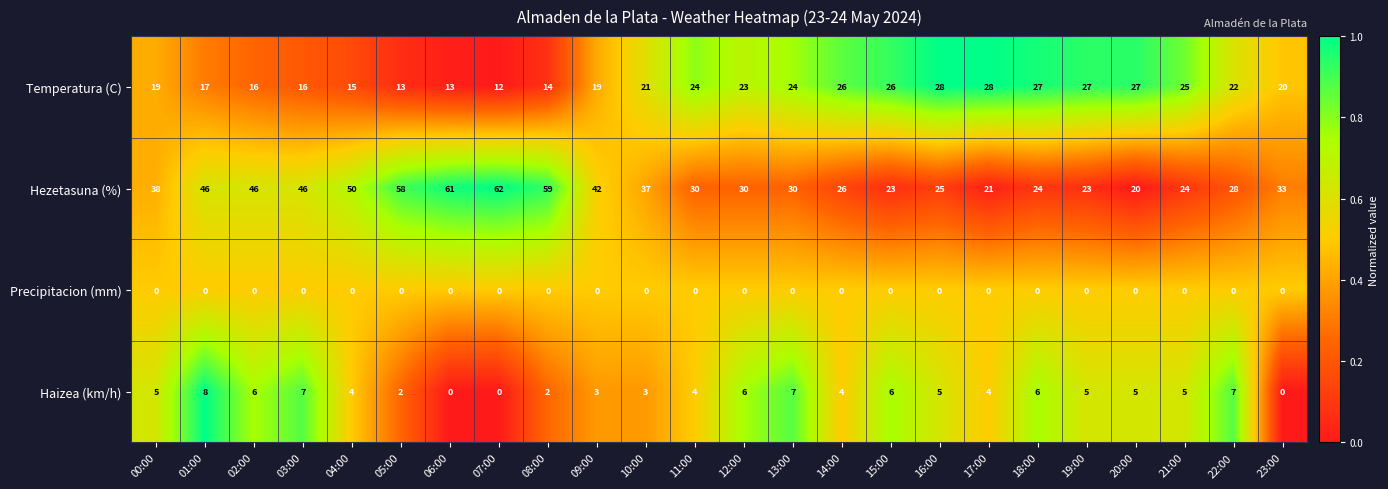

What is the difference between the highest and lowest values at 21:00?

25